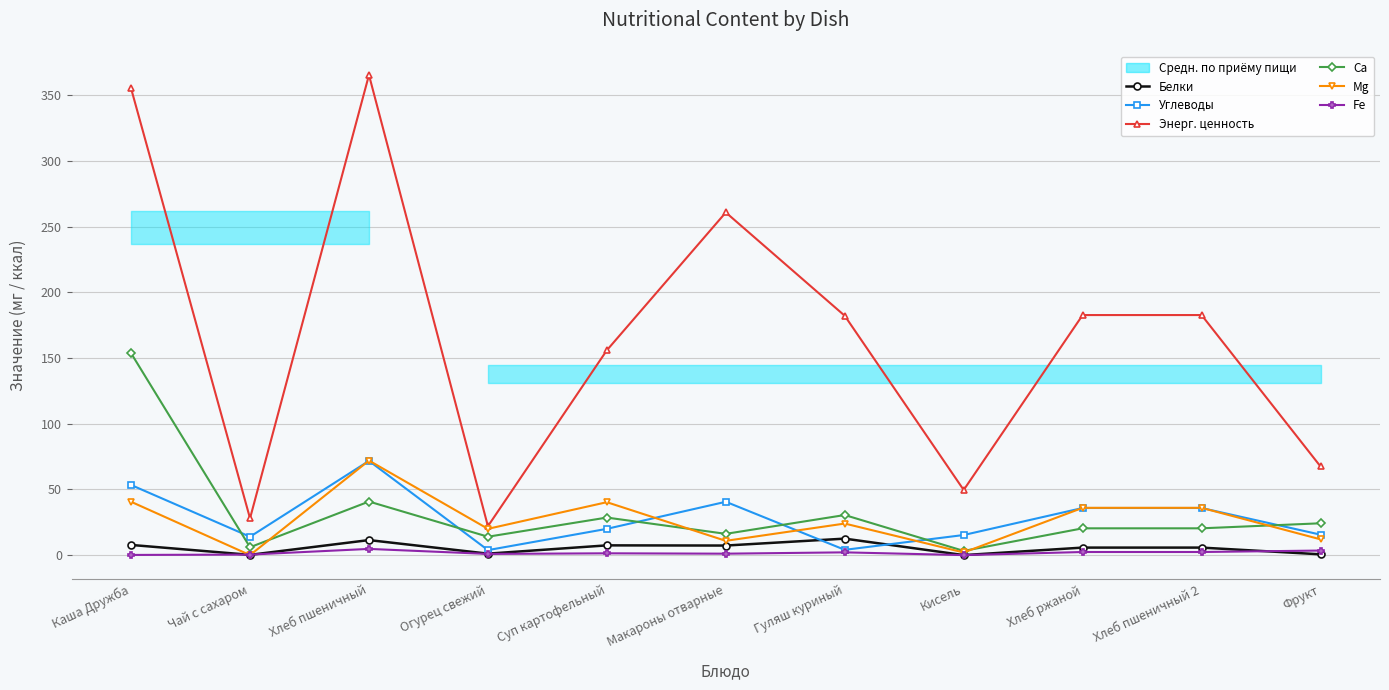

True or false: Энерг. ценность and Mg intersect in this chart.

False